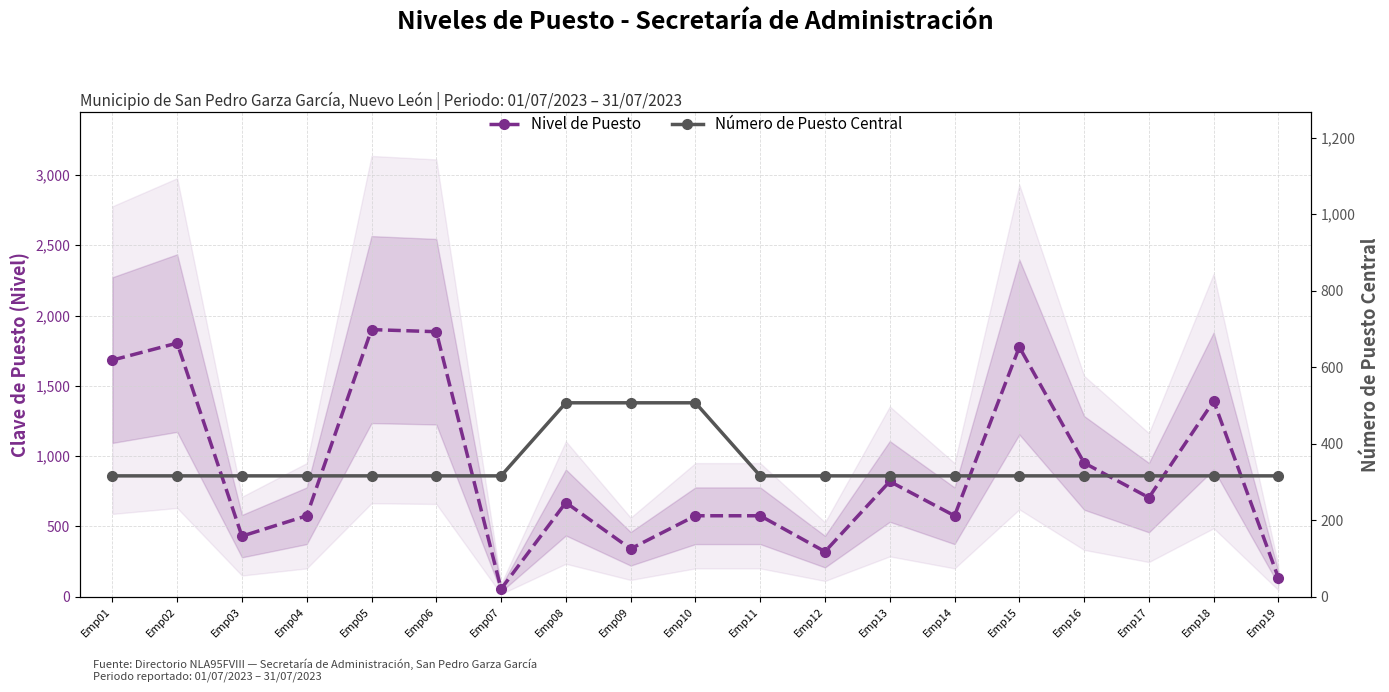

Which category has the highest value in the Número de Puesto Central series?

Emp08